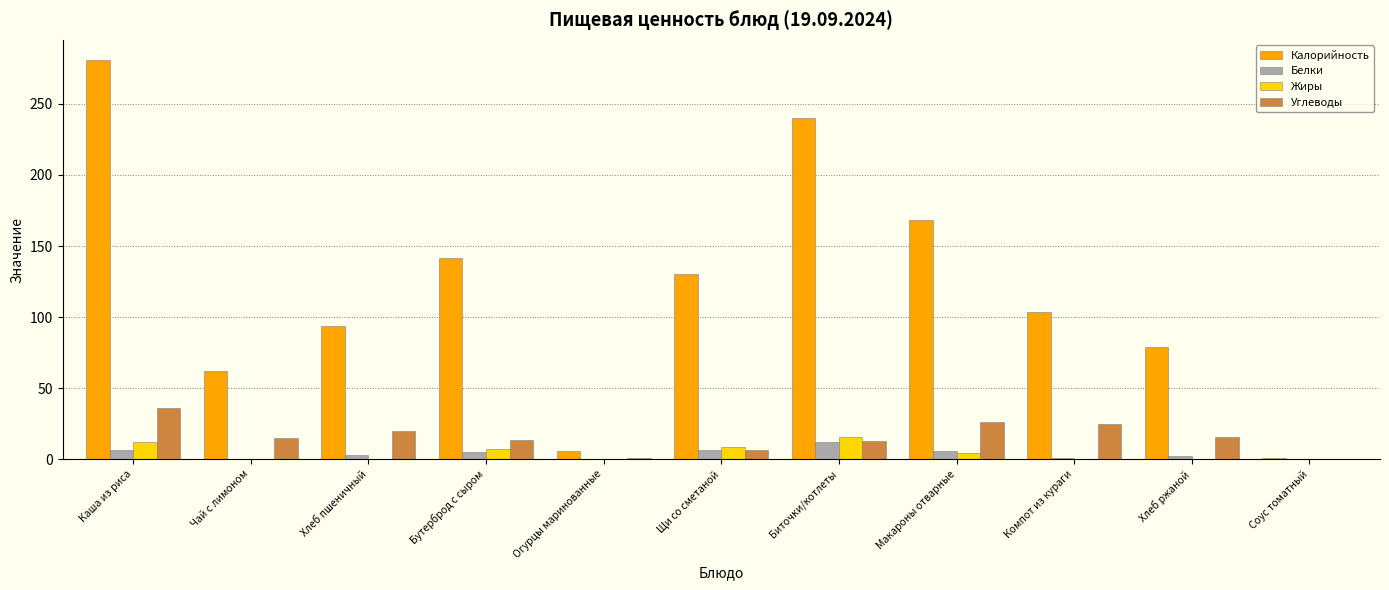

What are all the series names shown in the legend?

Калорийность, Белки, Жиры, Углеводы